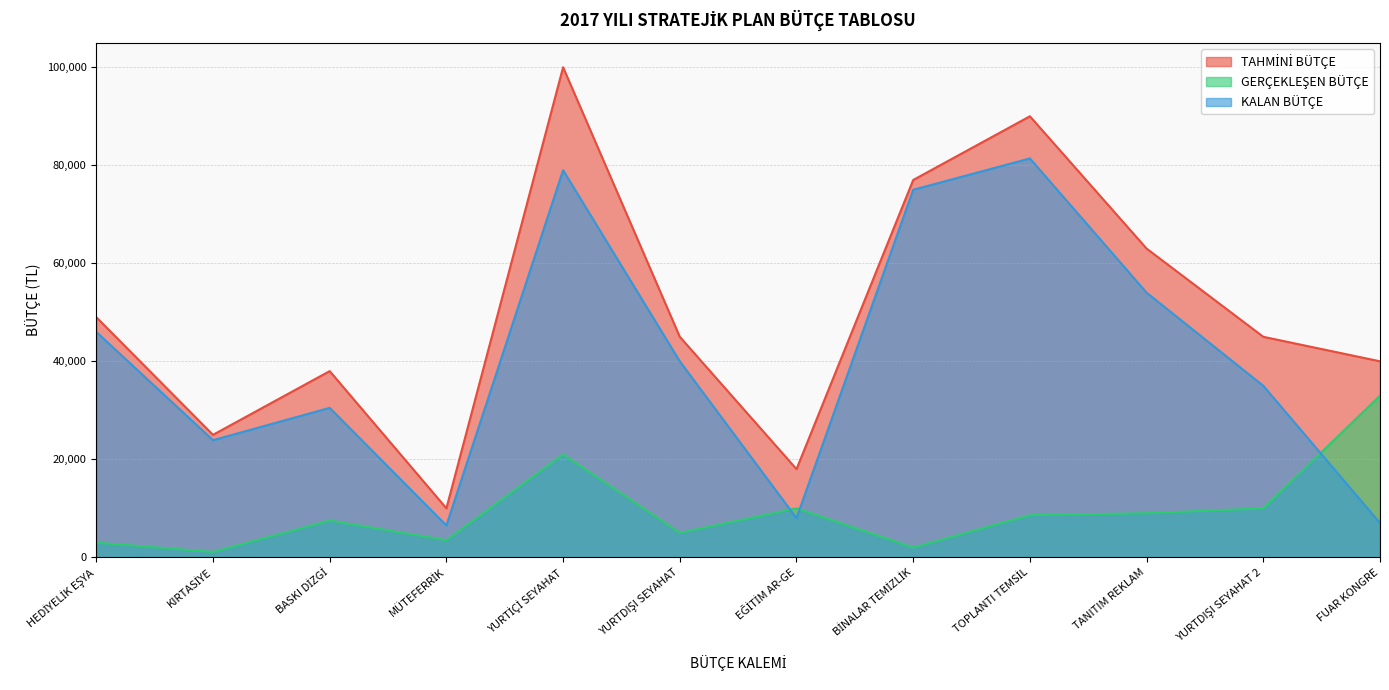

True or false: TAHMİNİ BÜTÇE has a value of 23470 at BASKI DİZGİ.

False